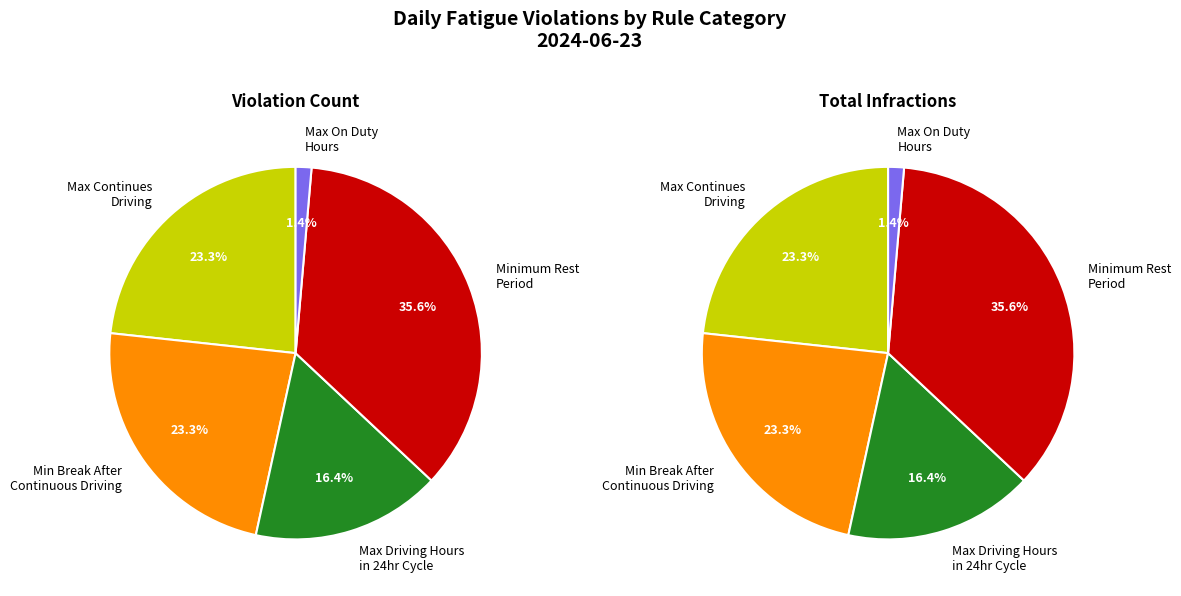

What is the smallest slice in the pie chart?

Max on Duty Hours